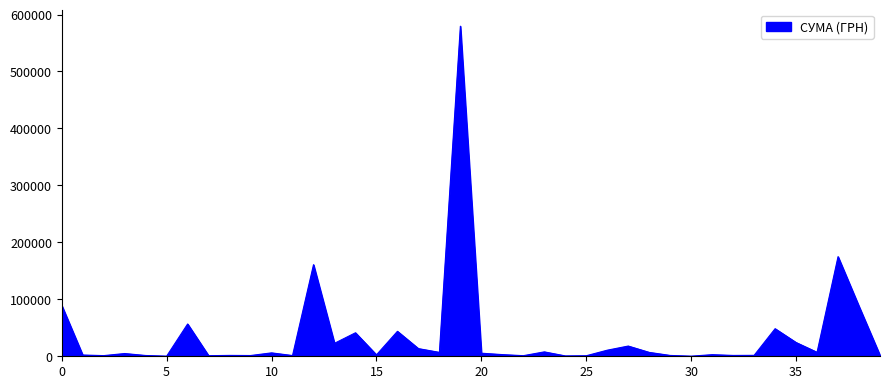

What is the greatest value displayed?

579567.6